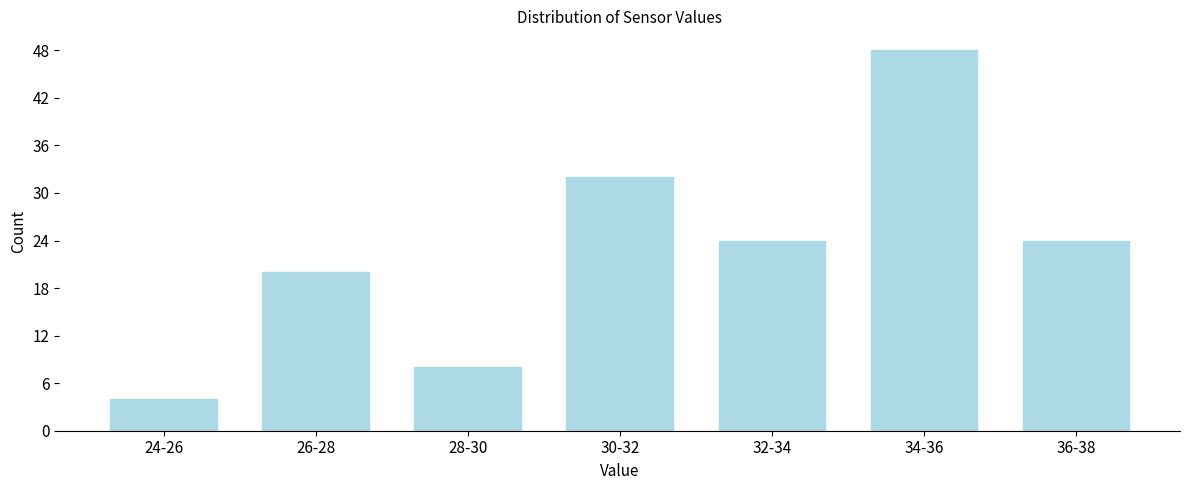

Reading left to right, list all the values displayed in this chart.

4	20	8	32	24	48	24